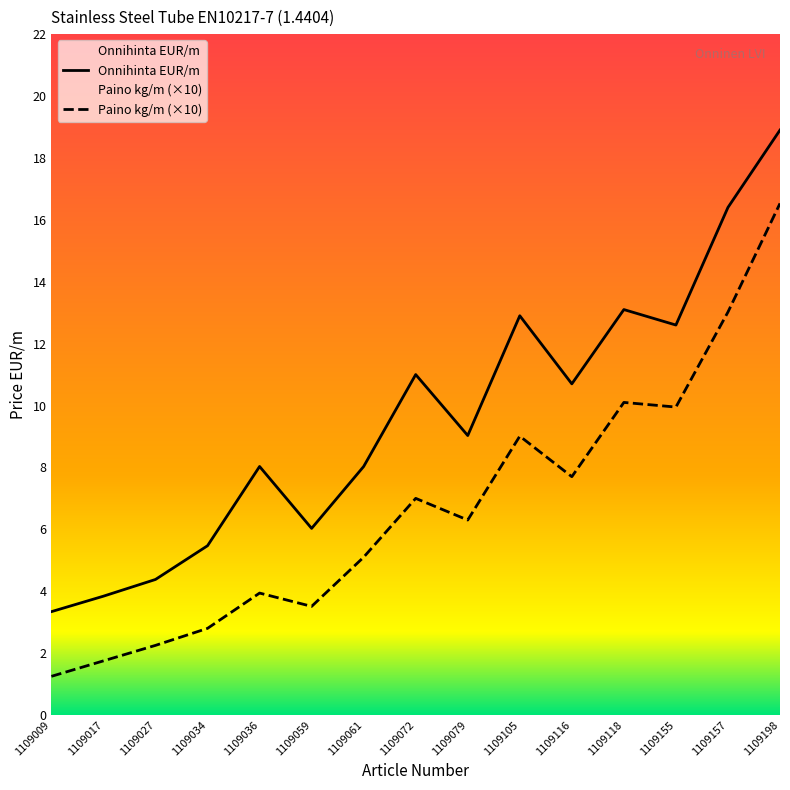

Reading left to right, transcribe all the data shown in this chart.

3.3	3.8	4.4	5.5	8.0	6.0	8.0	11.0	9.0	12.9	10.7	13.1	12.6	16.4	18.9